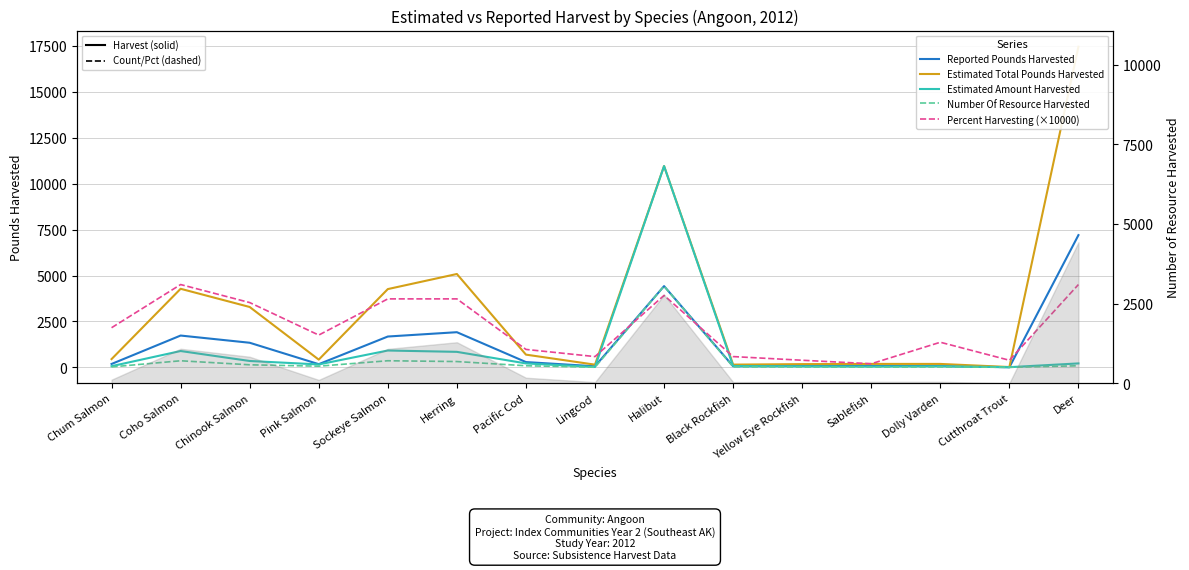

What position from the right is Pacific Cod?

9